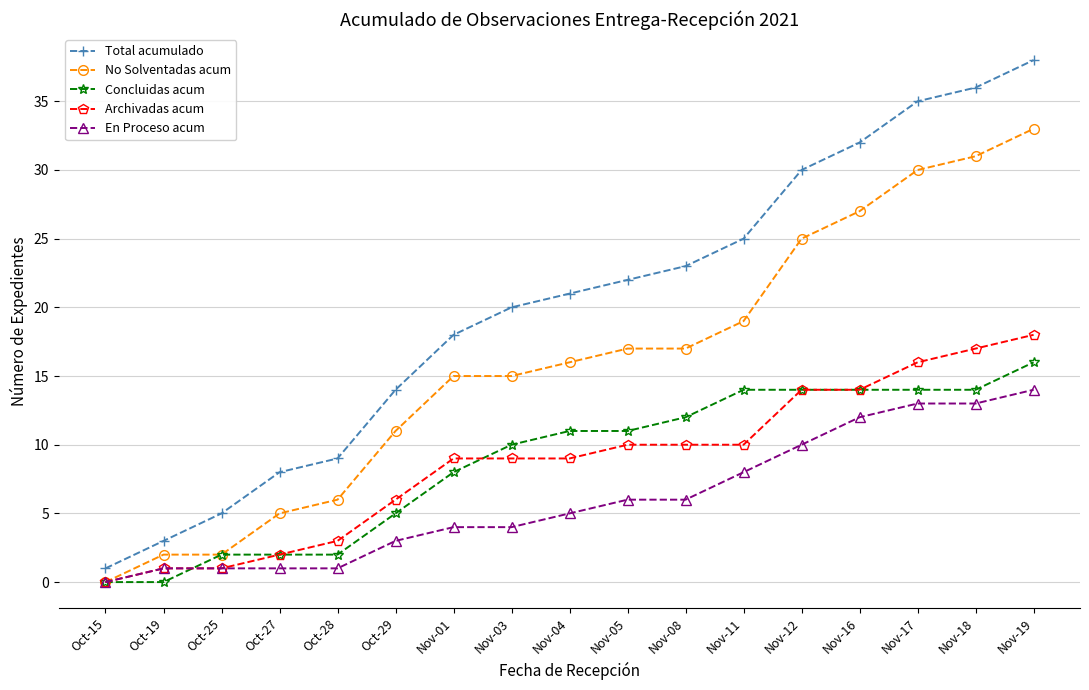

What are all the series names shown in the legend?

Total acumulado, No Solventadas acum, Concluidas acum, Archivadas acum, En Proceso acum